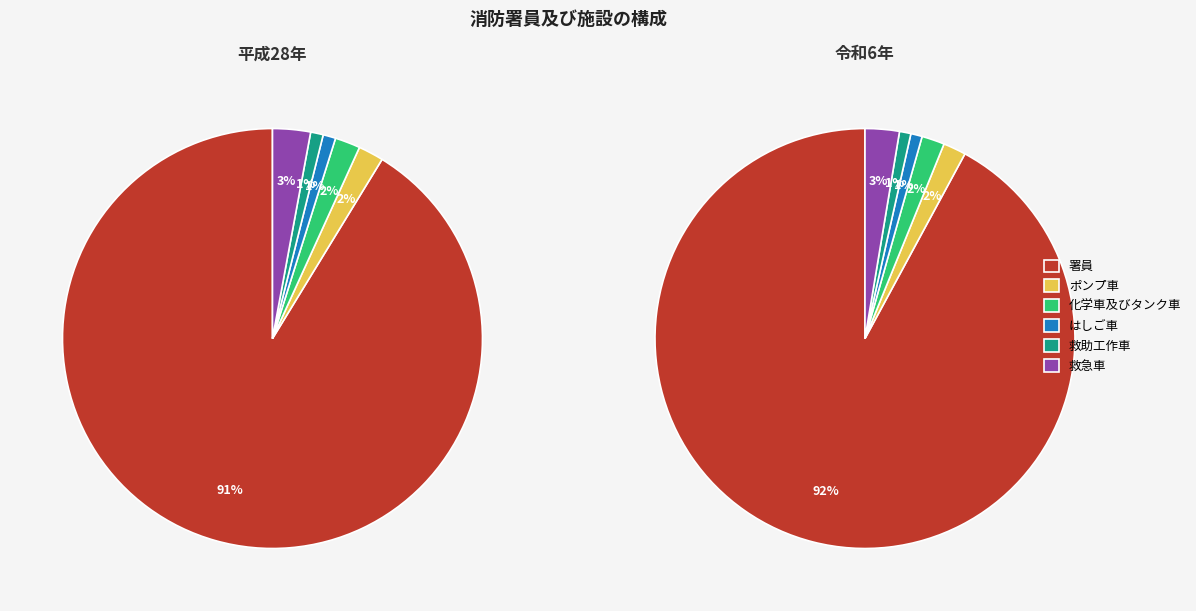

To the nearest percent, what portion does 平成28年 represent?

11%